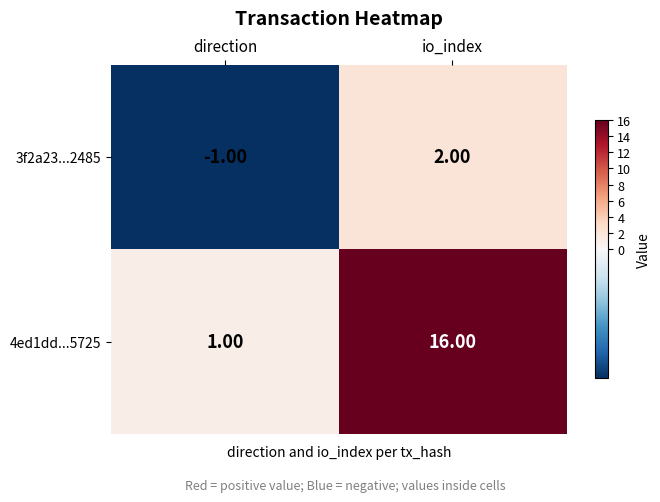

At which category is the sum across all series the highest?

io_index